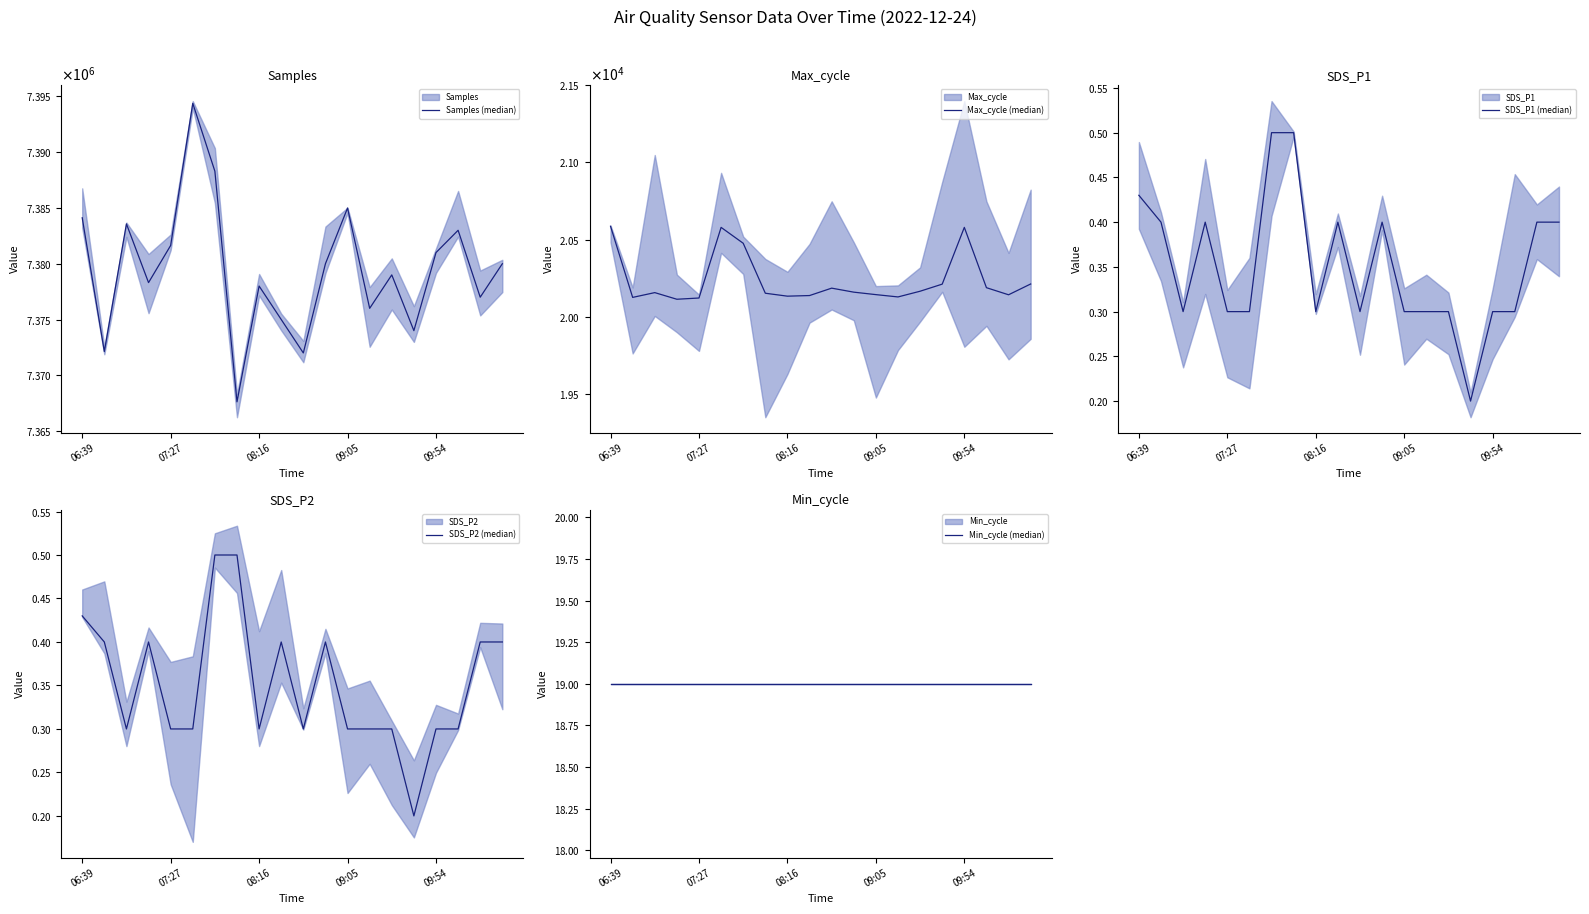

Rank the series at 14 from lowest to highest value.

SDS_P1 (median), SDS_P2 (median), Min_cycle (median), Max_cycle (median), Samples (median)